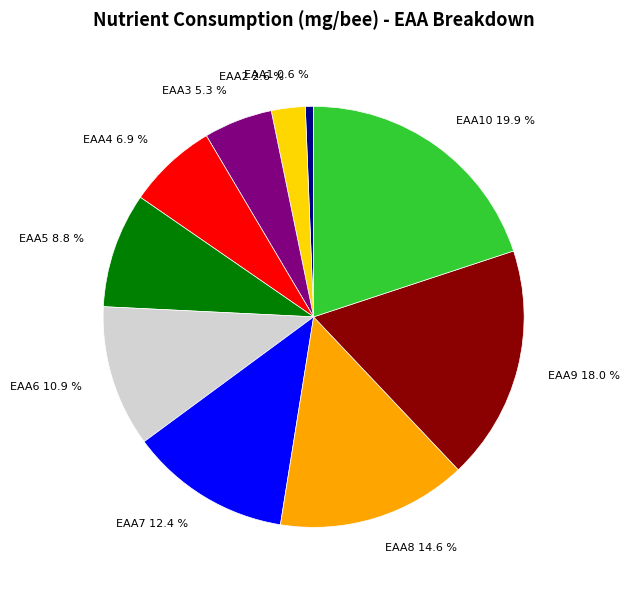

To the nearest percent, what is the difference between the largest and smallest slice percentages?

19%